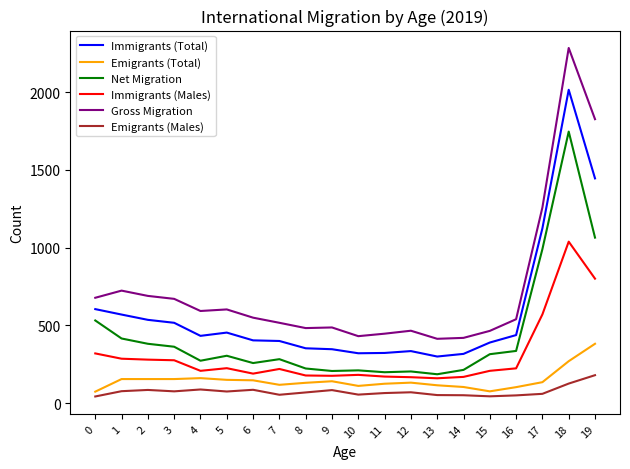

What is the minimum value shown in the chart?

42